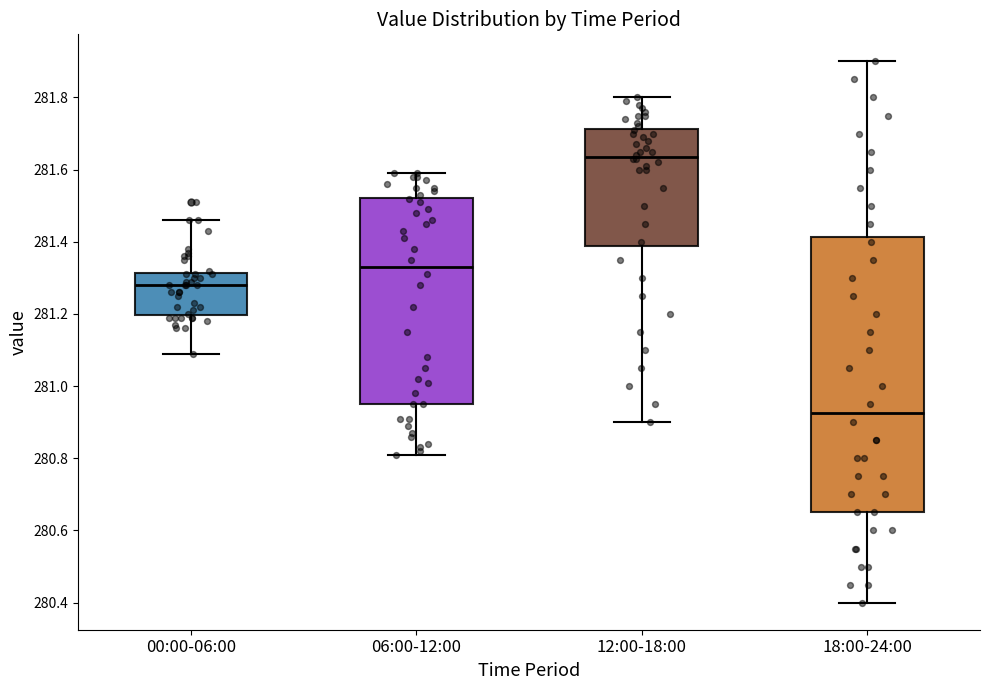

Where does the upper whisker of the box for 00:00-06:00 end on the y-axis? The values are not printed on the chart, so give them approximately, as read against the axis.

281.46